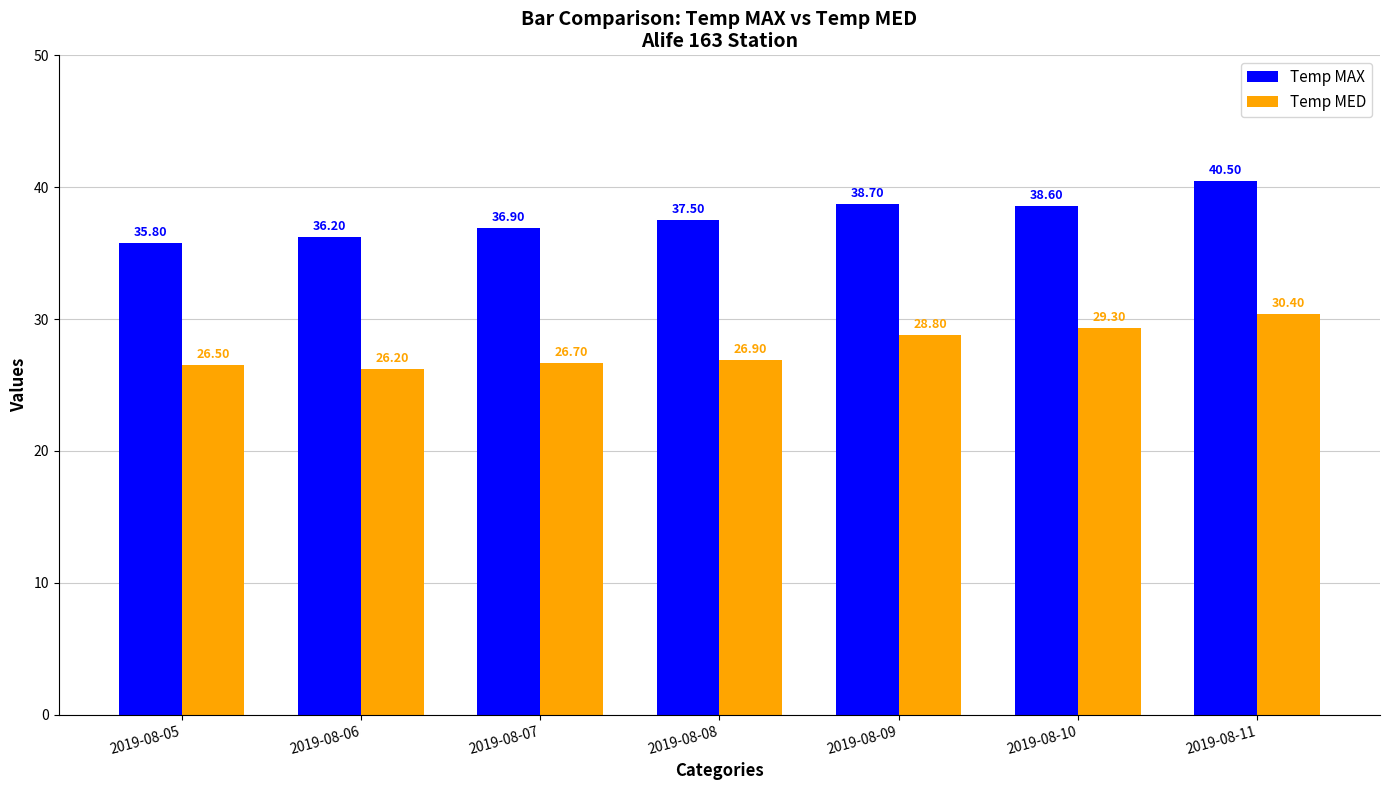

What are all the series names shown in the legend?

Temp MAX, Temp MED